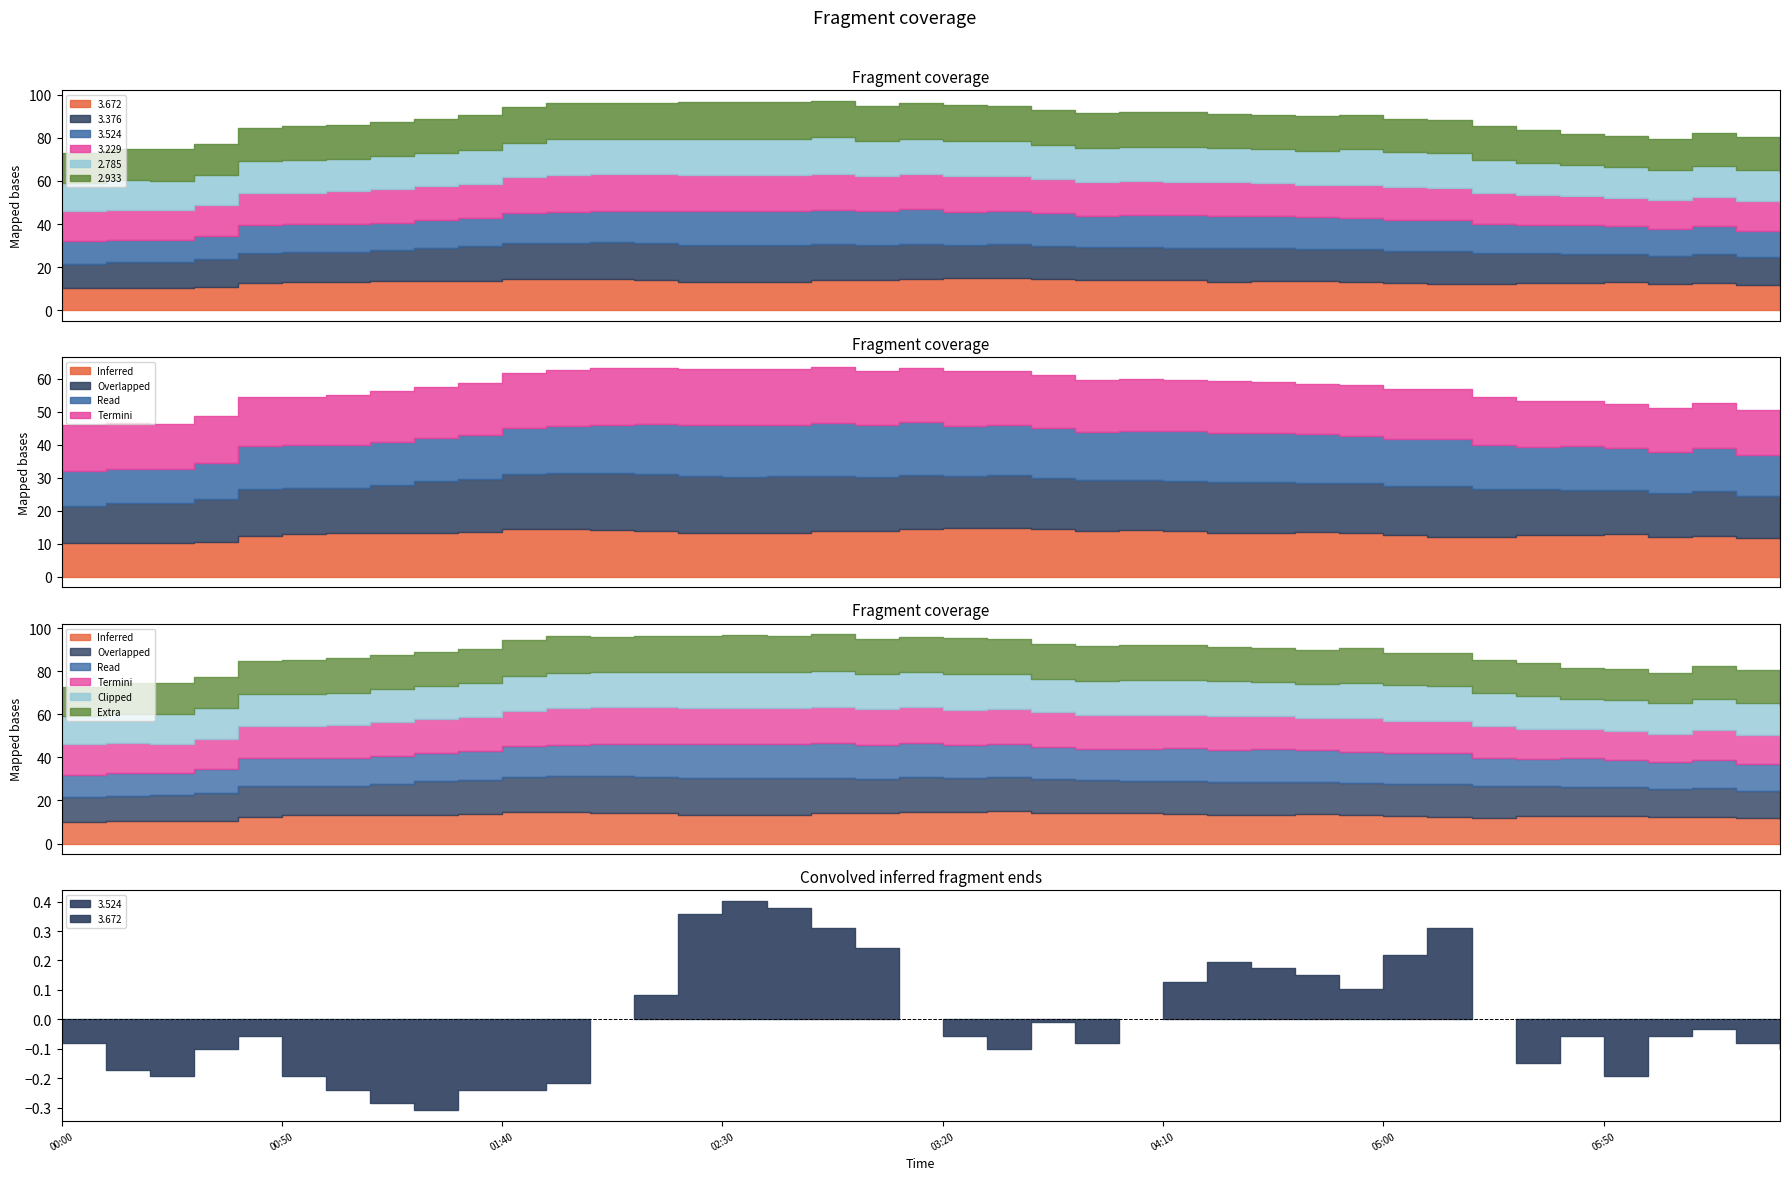

Which series has the widest spread of values?

3.376